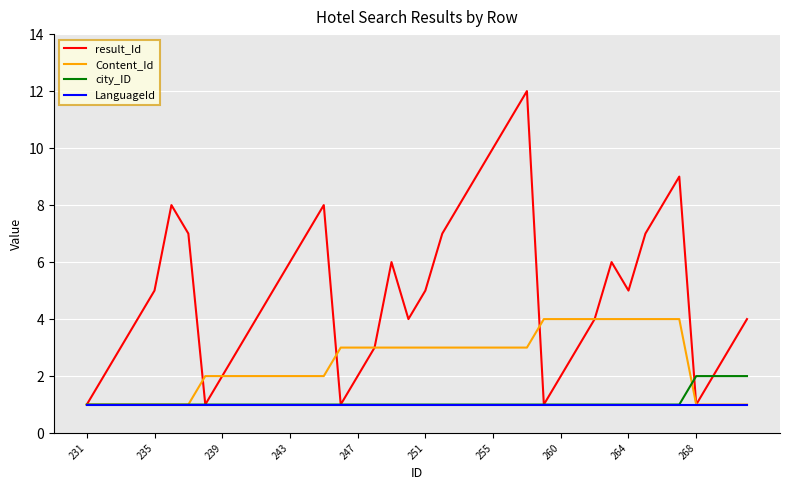

Which series has the largest range (max minus min)?

result_Id